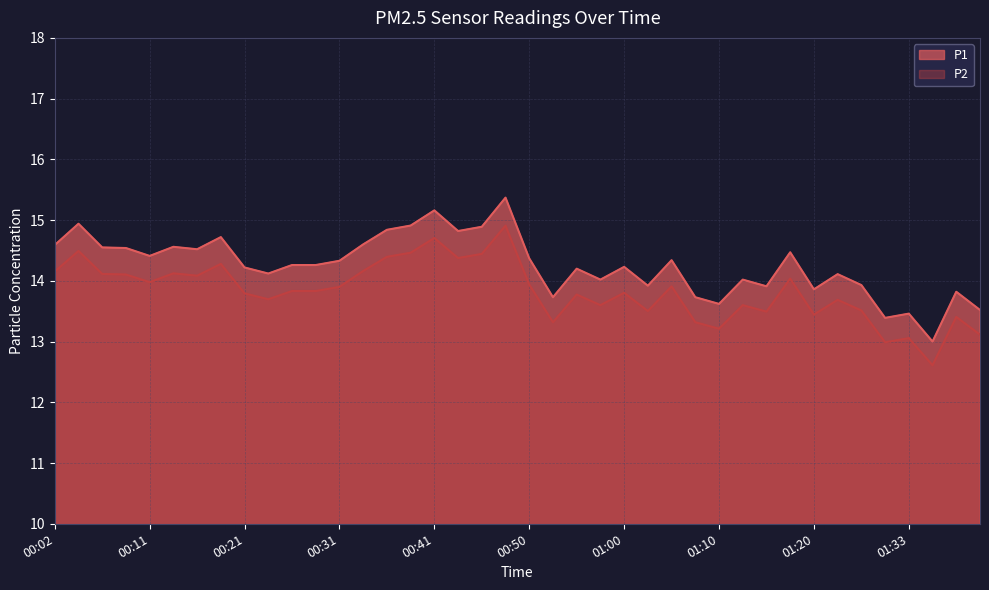

True or false: P2 has a value of 3.9 at 00:16.

False